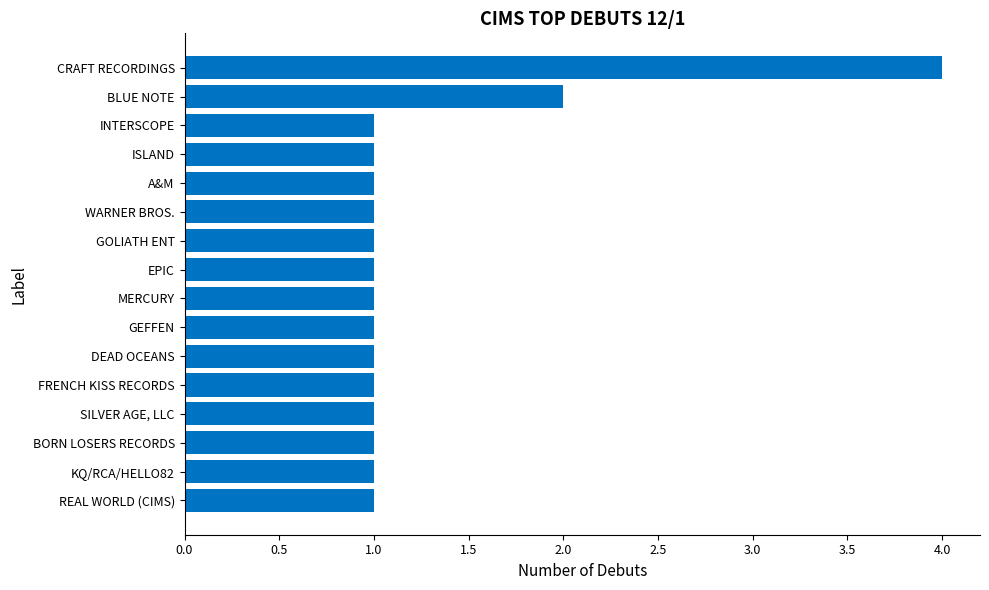

What is the sum of all values?

20